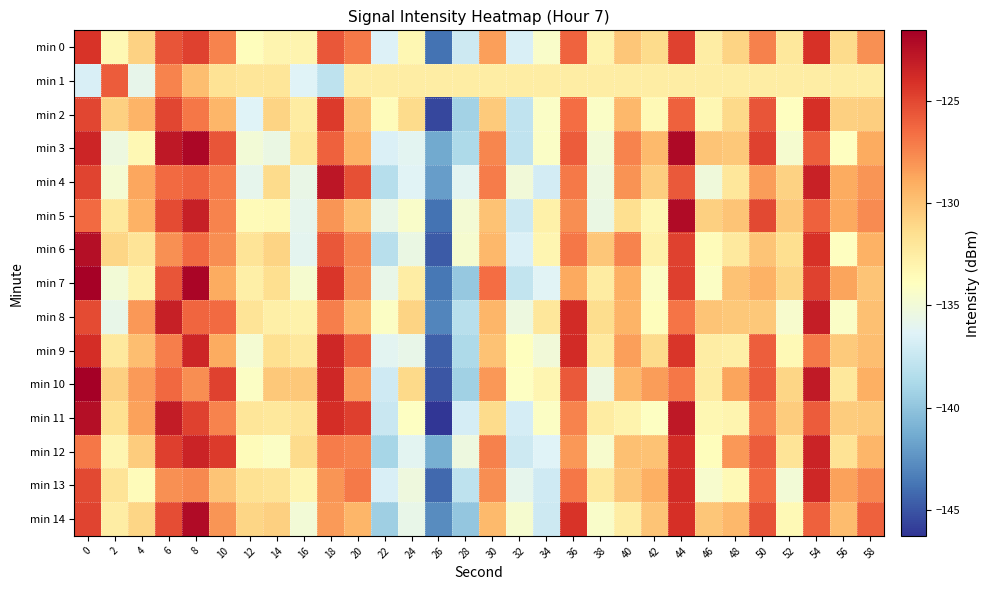

What is the difference between the highest and lowest values at 14?

5.2